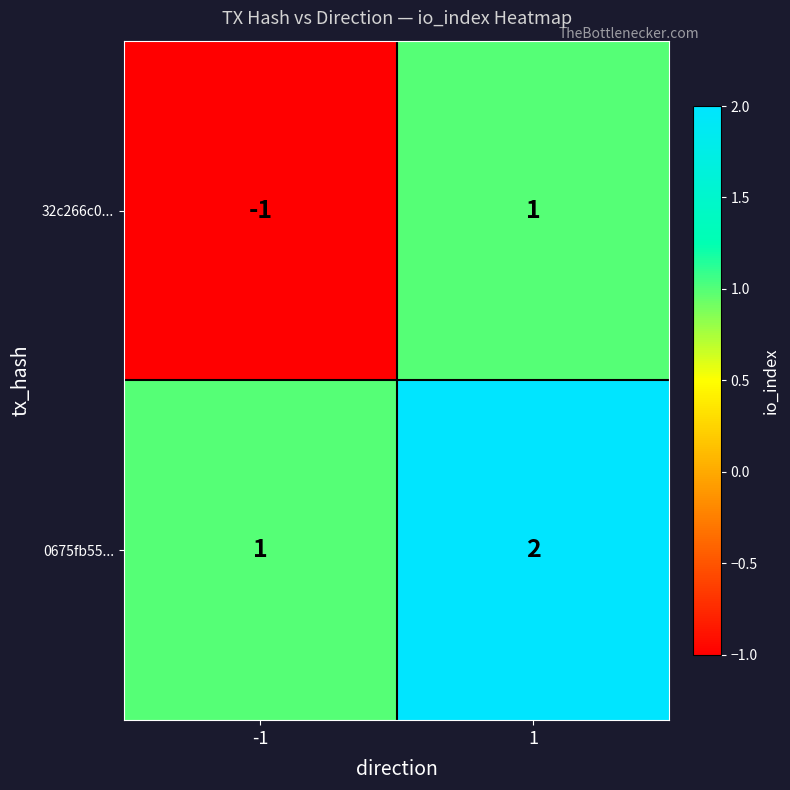

Reading left to right, what are all the values shown in this chart?

32c266c0...: -1=-1	1=1
0675fb55...: -1=1	1=2